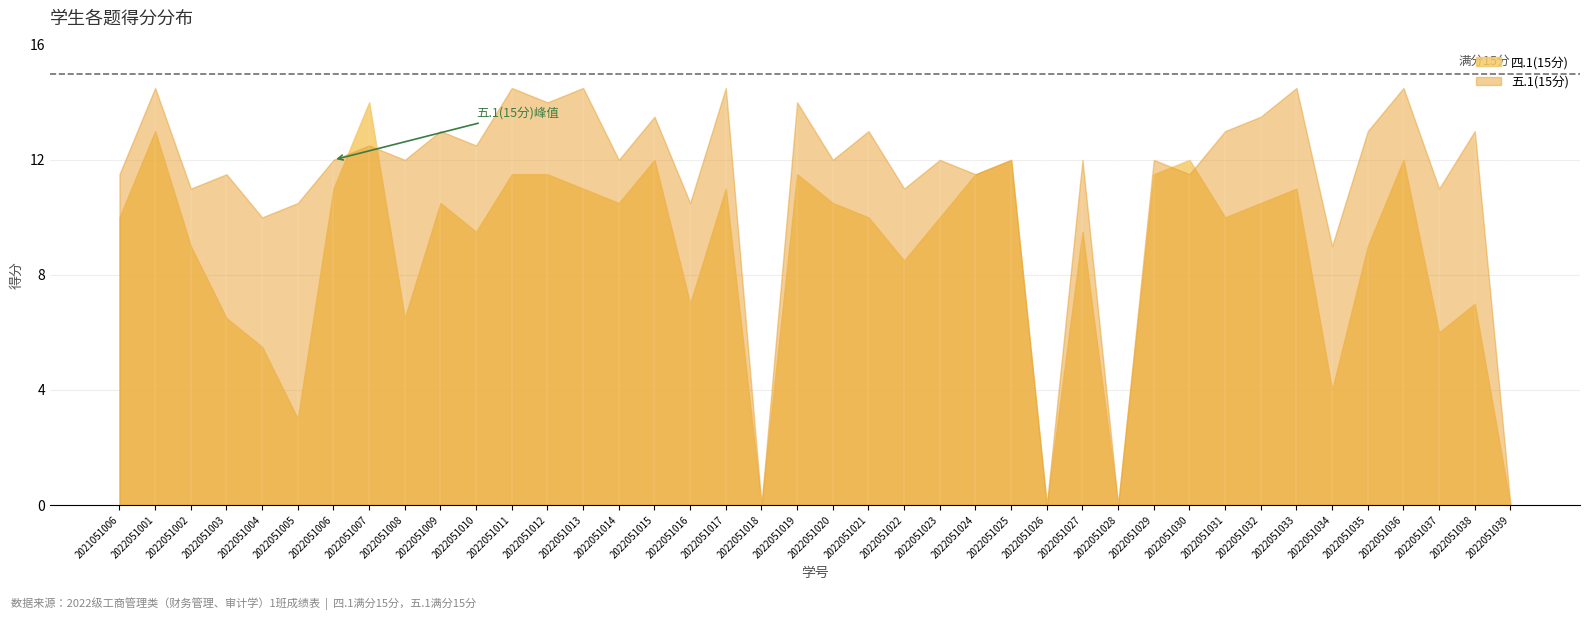

What is the spread (max minus min) of values at 2022051038?

6.0